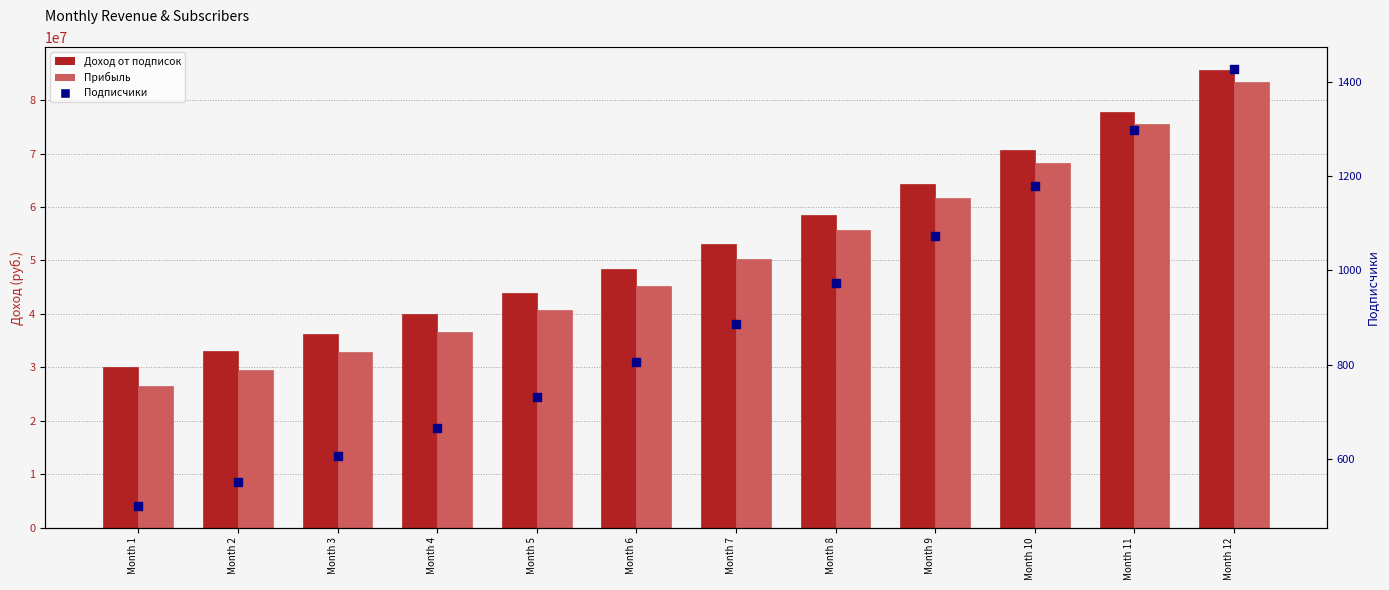

Which series reaches the maximum Y coordinate?

Доход от подписок